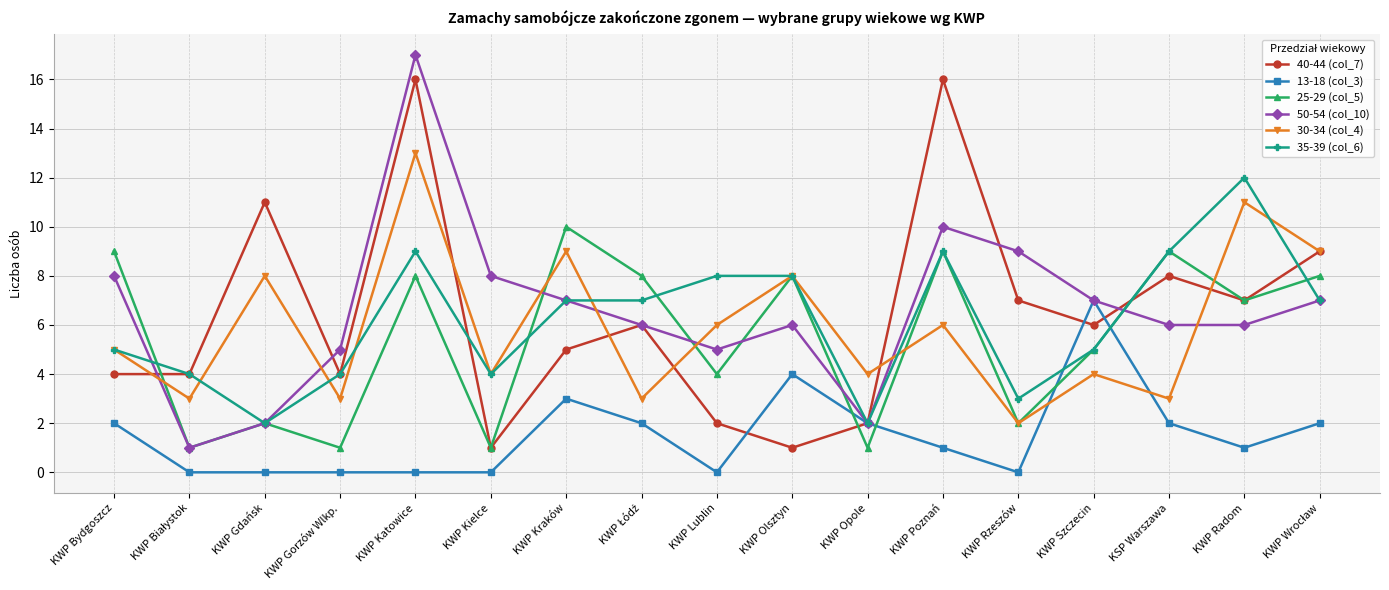

What position from the left is KWP Olsztyn?

10